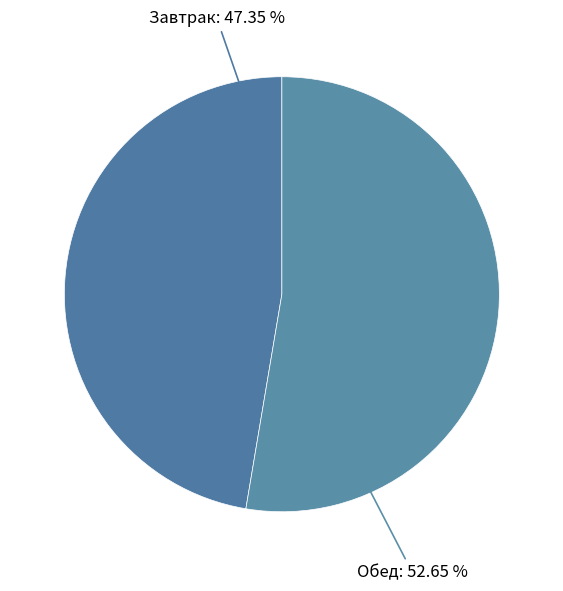

How many segments does this pie chart have?

2